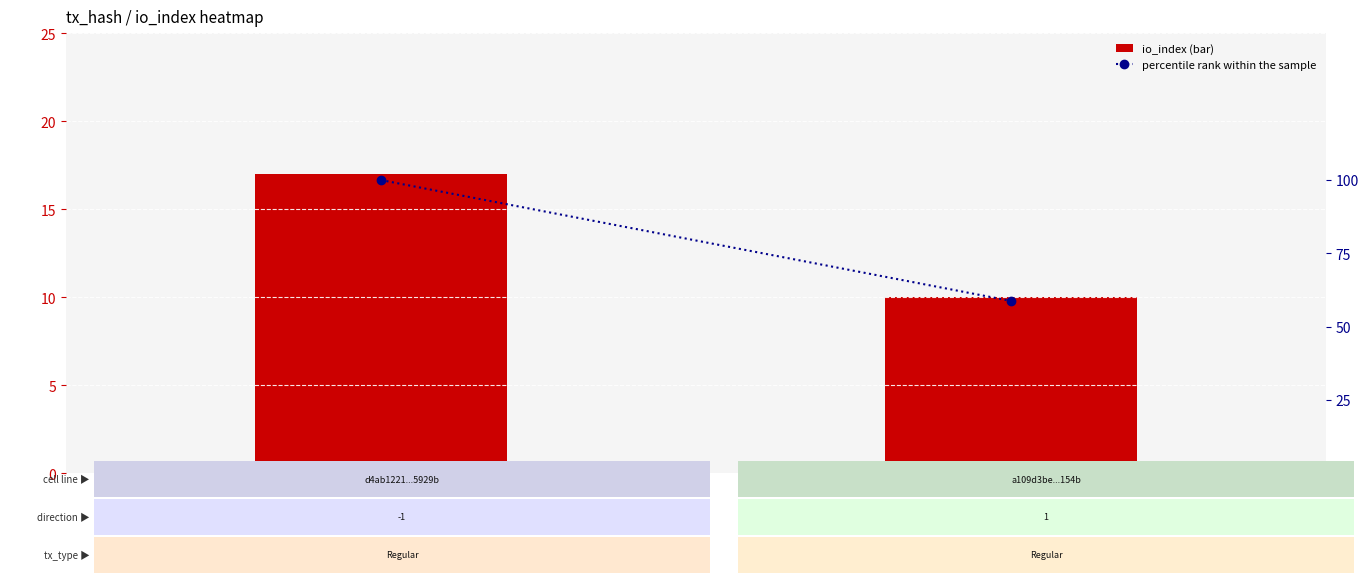

The io_index (bar) series shows 10.0 at 0.5. True or false?

True